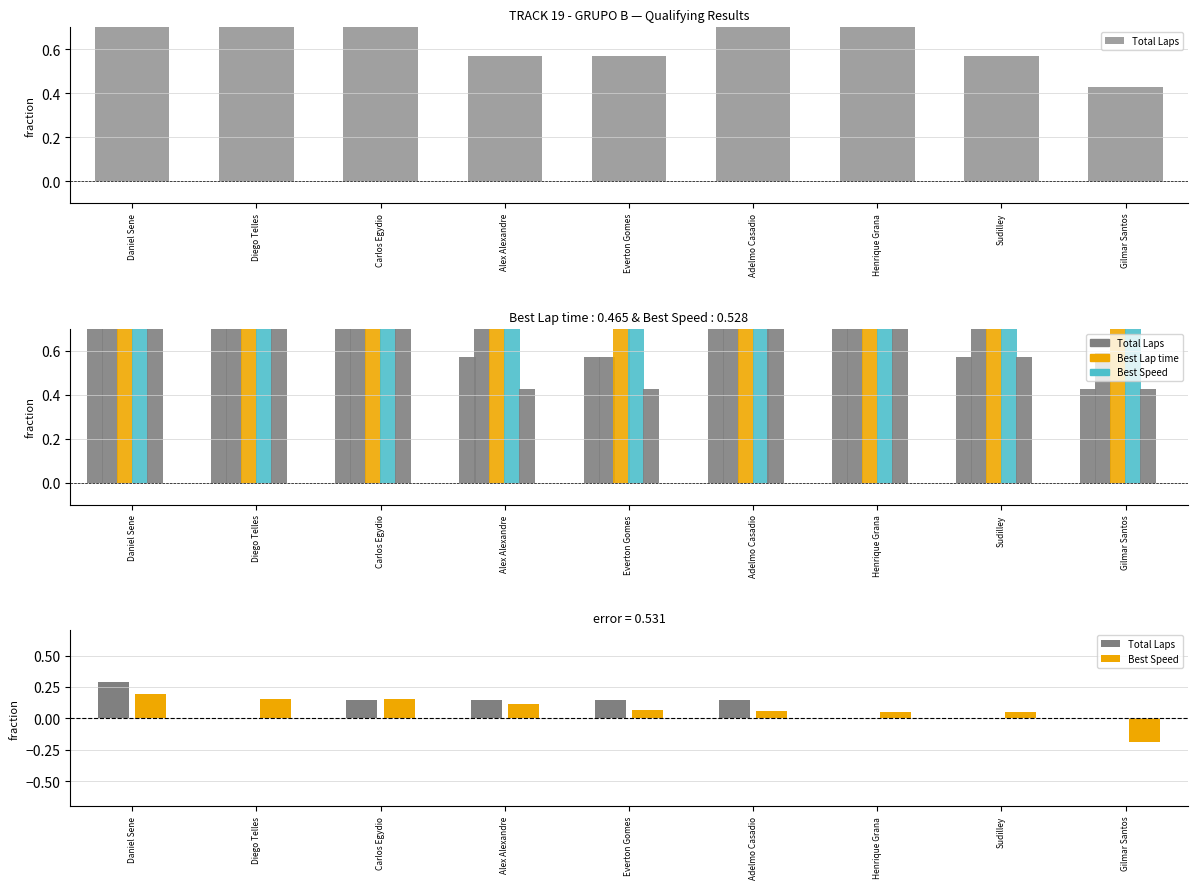

What is the average value of the Best Lap time series?

0.9